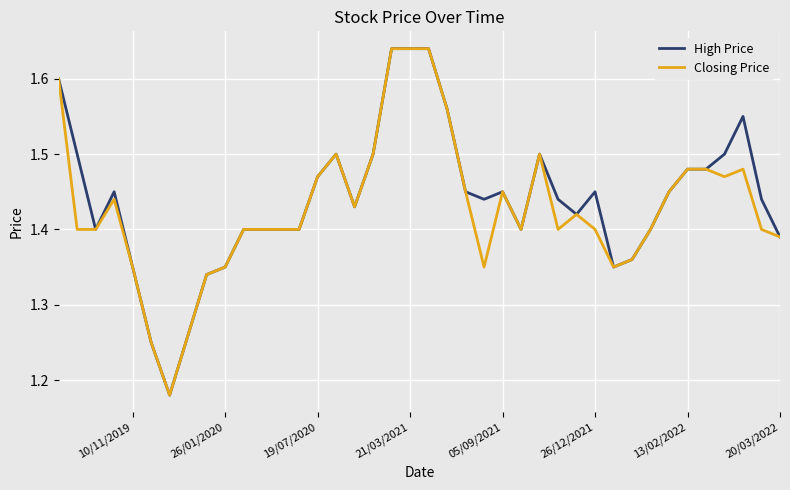

True or false: High Price has more than 1 points higher than both neighbors.

True